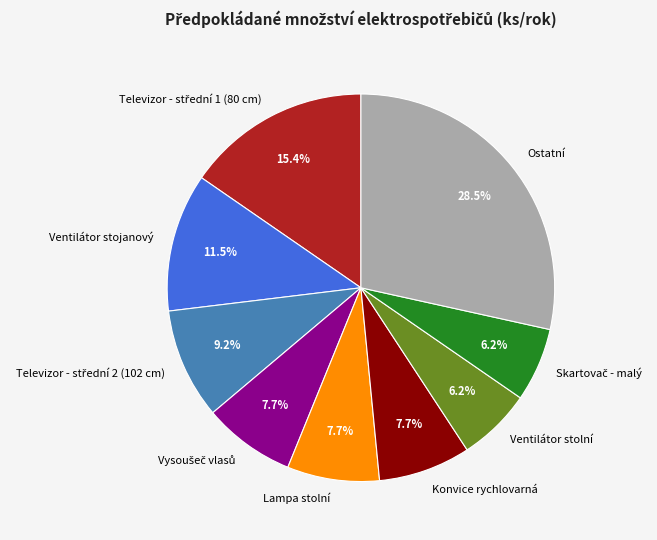

Approximately how many times larger is the value at Ventilátor stolní compared to Konvice rychlovarná?

0.8